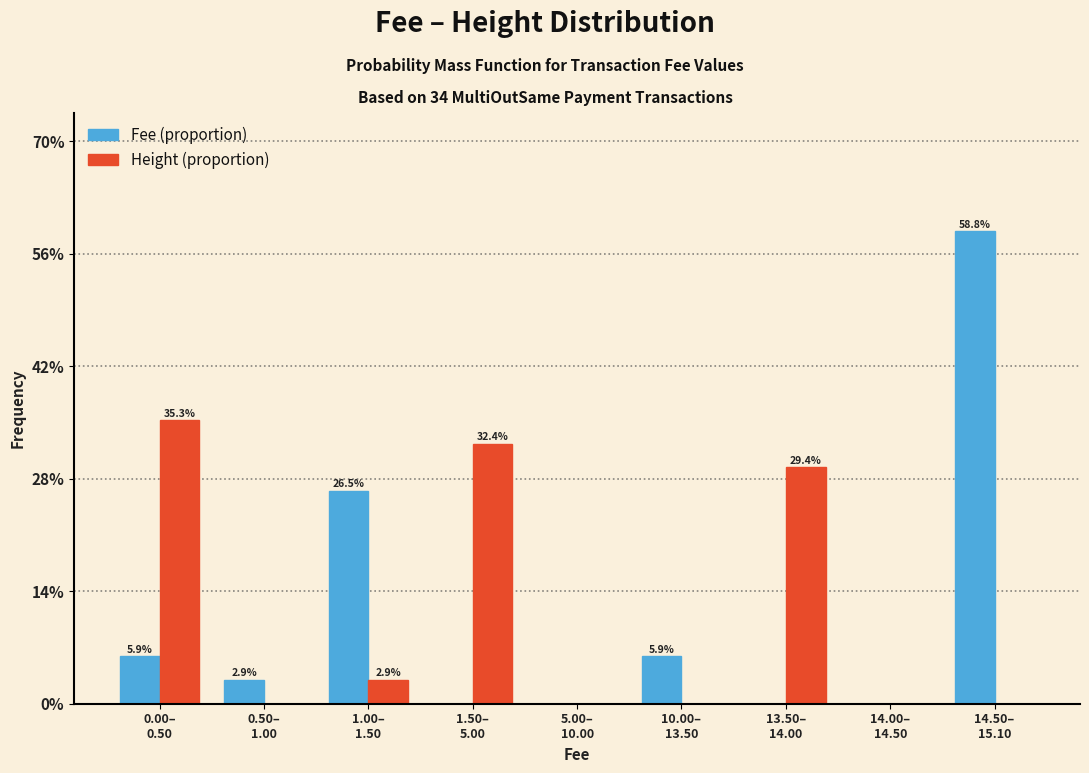

What is the greatest value displayed?

58.8